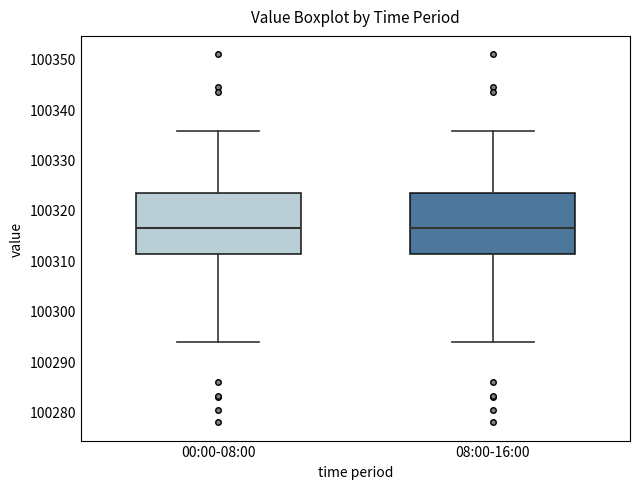

Where is the upper edge of the box for 00:00-08:00 on the y-axis? The values are not printed on the chart, so give them approximately, as read against the axis.

100323